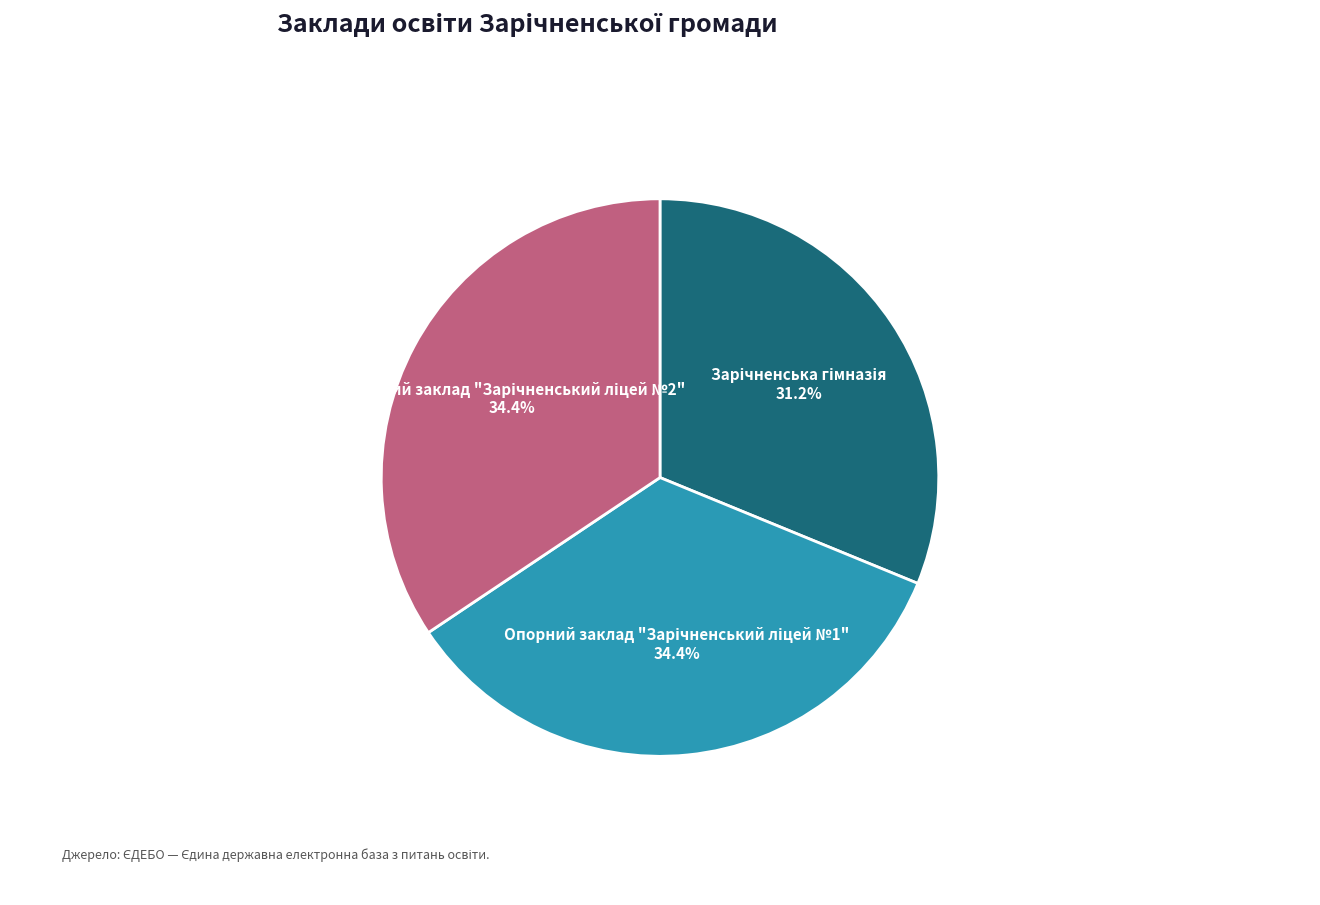

How many slices are in this pie chart?

3